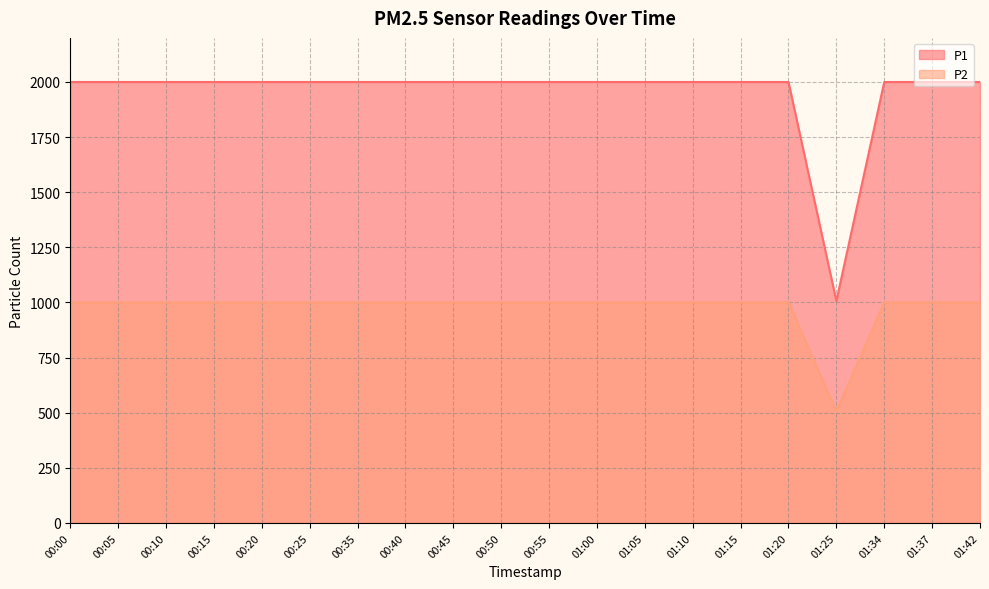

Where is the first local minimum for P2?

01:25